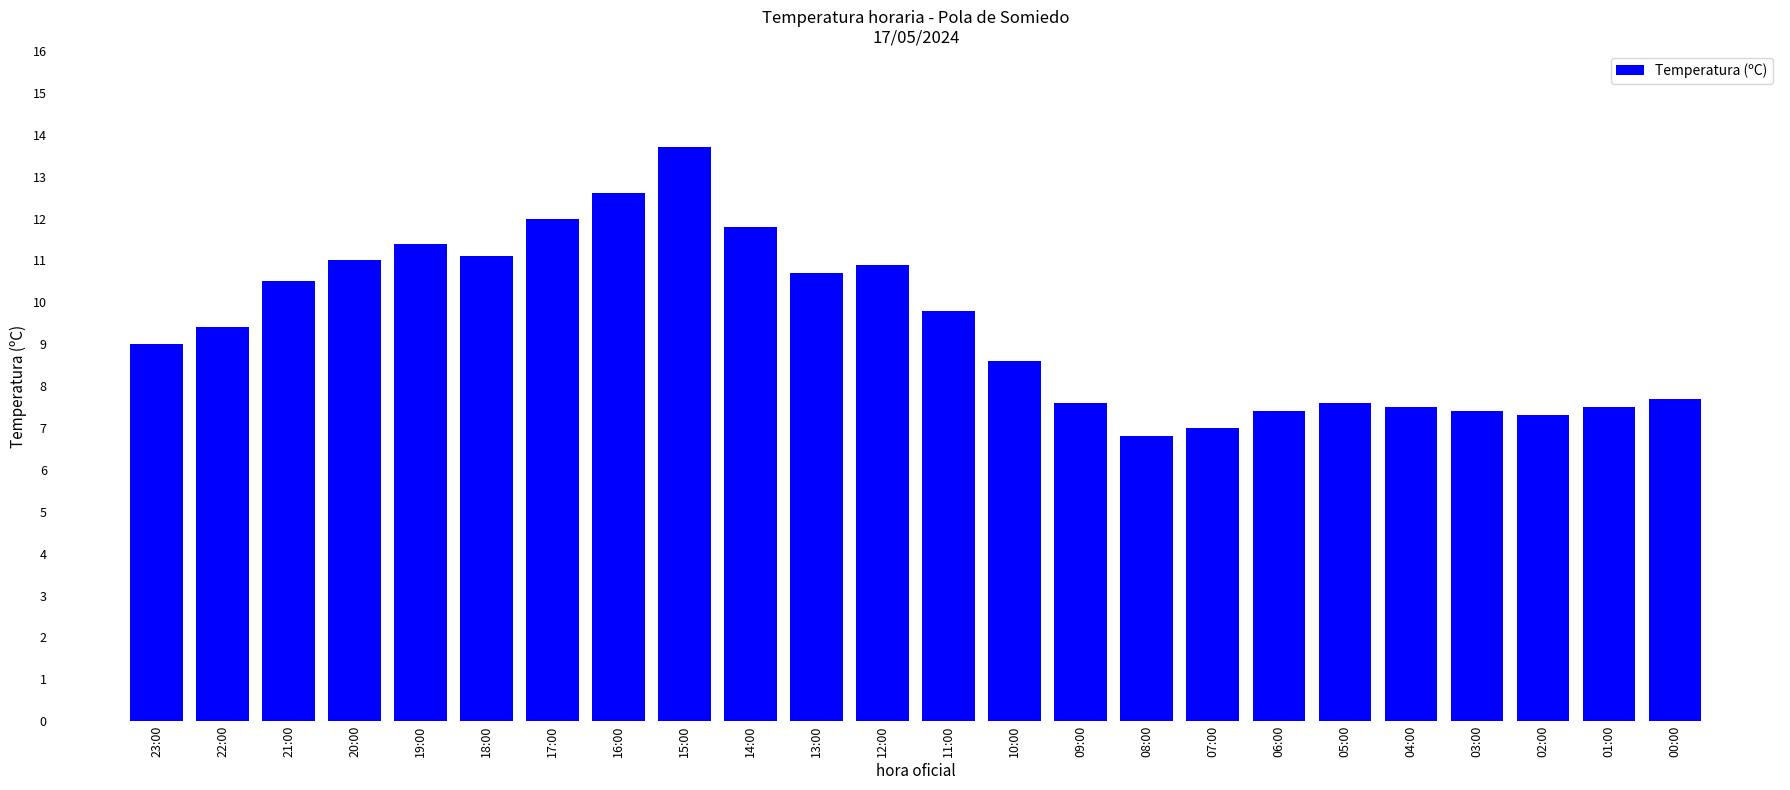

What position from the right is 05:00?

6